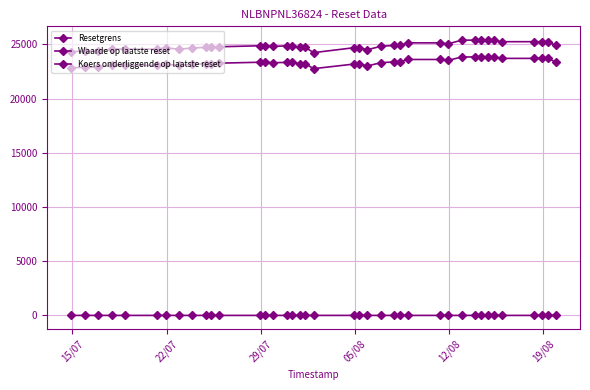

How many data points in Koers onderliggende op laatste reset are less than 23315?

19